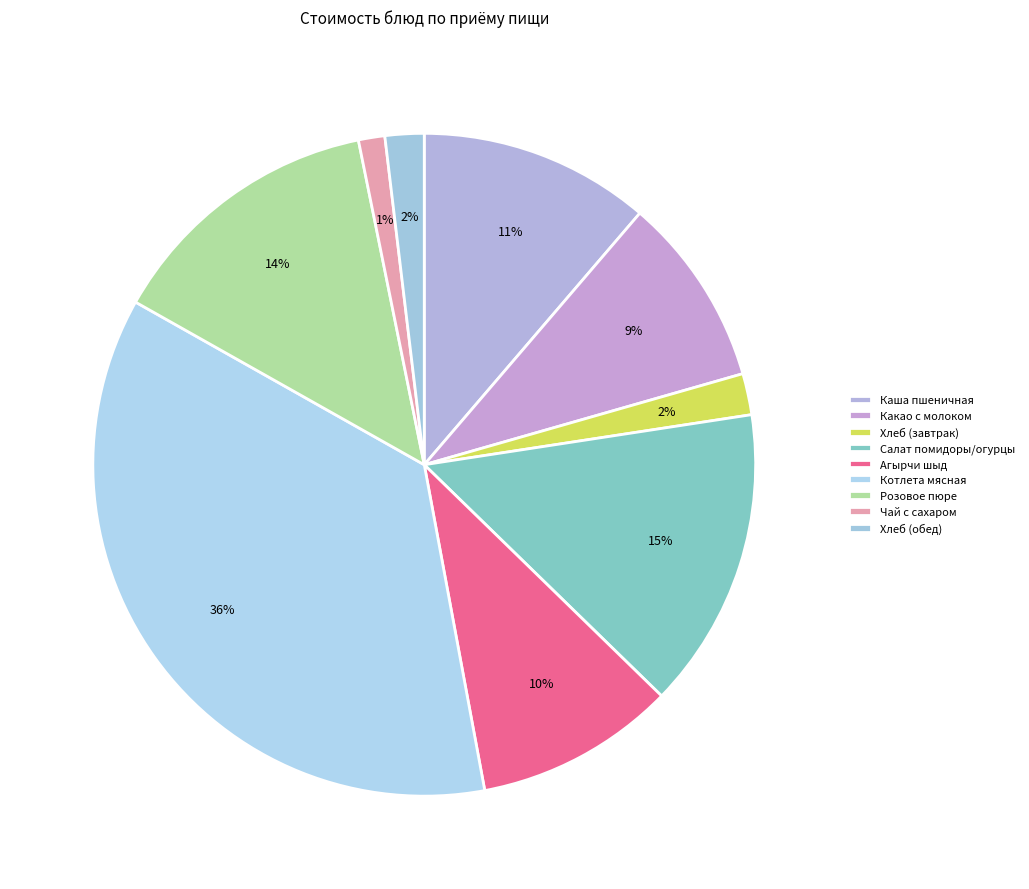

How many segments does this pie chart have?

9